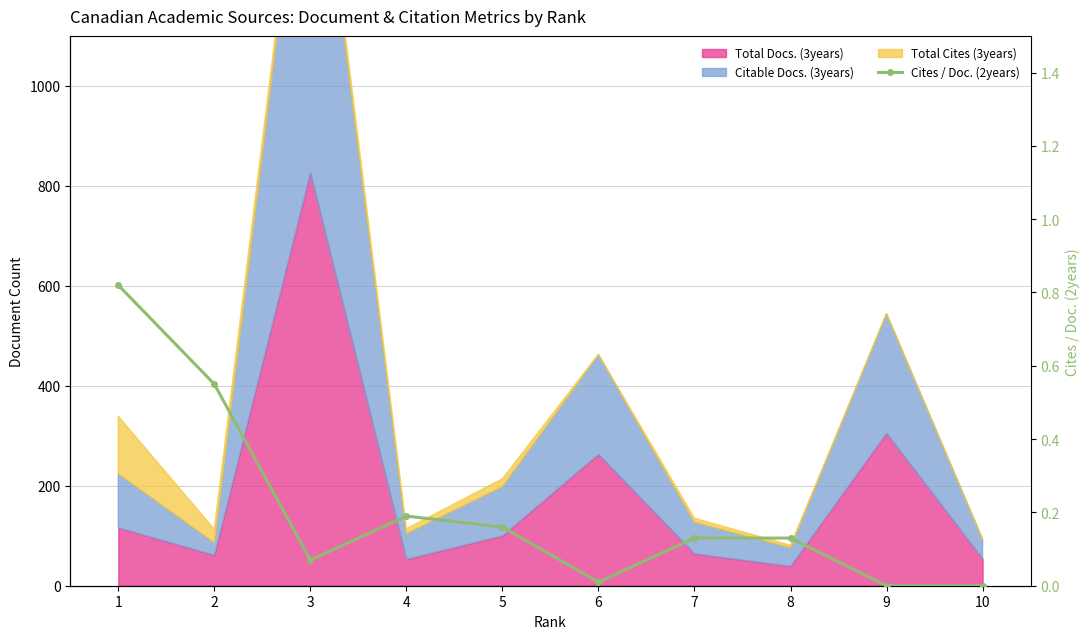

Which category has the lowest value across all series?

9